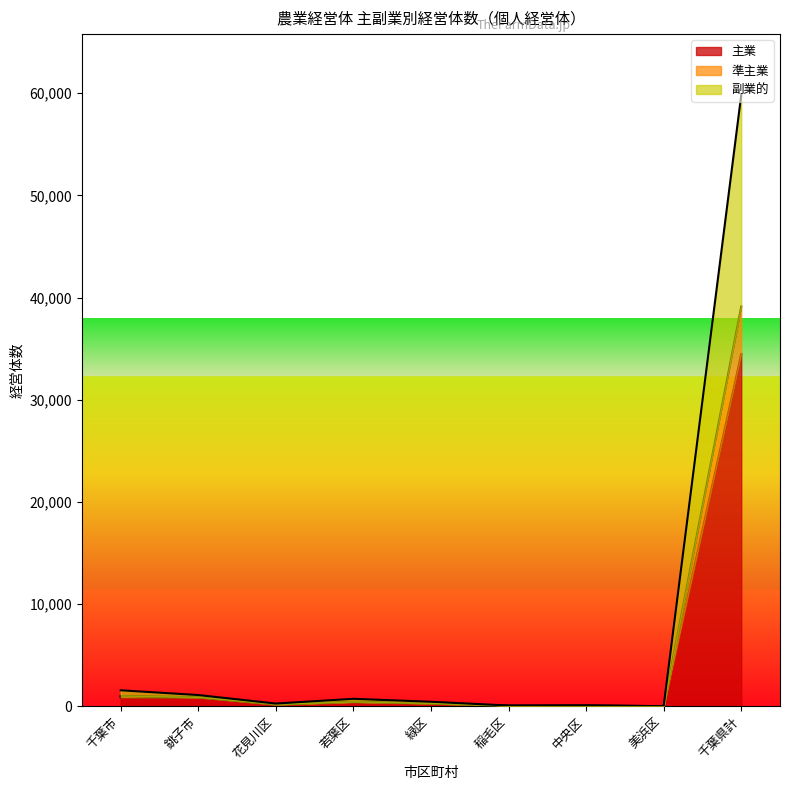

What is the approximate value of 主業 at 千葉県計?

34459